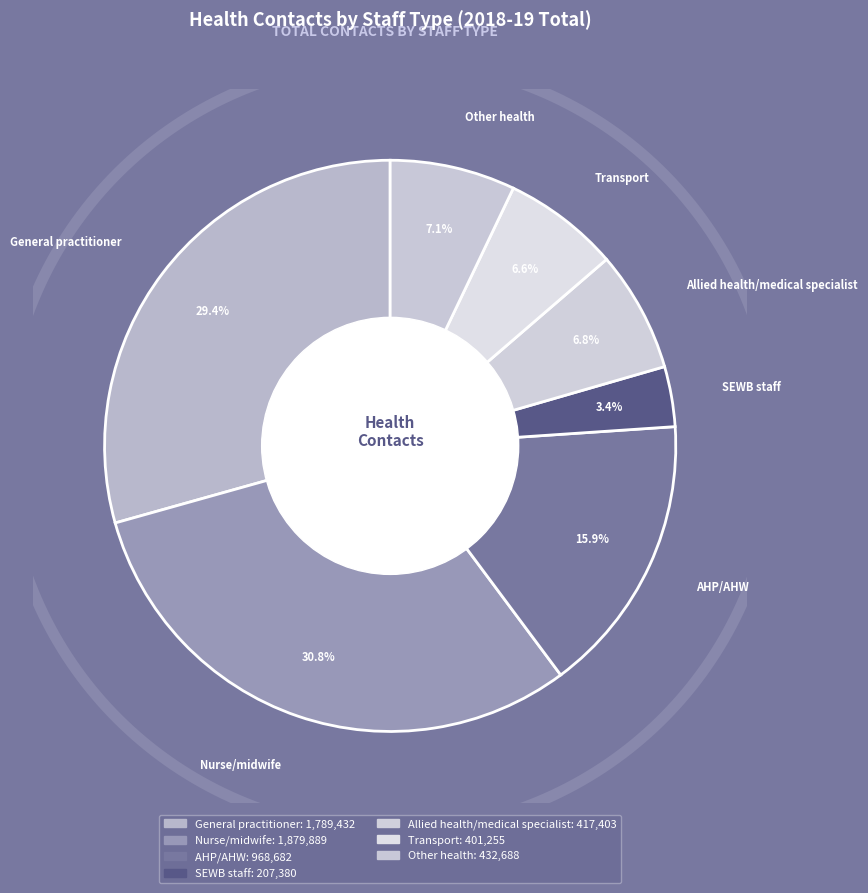

How many slices are in this pie chart?

7